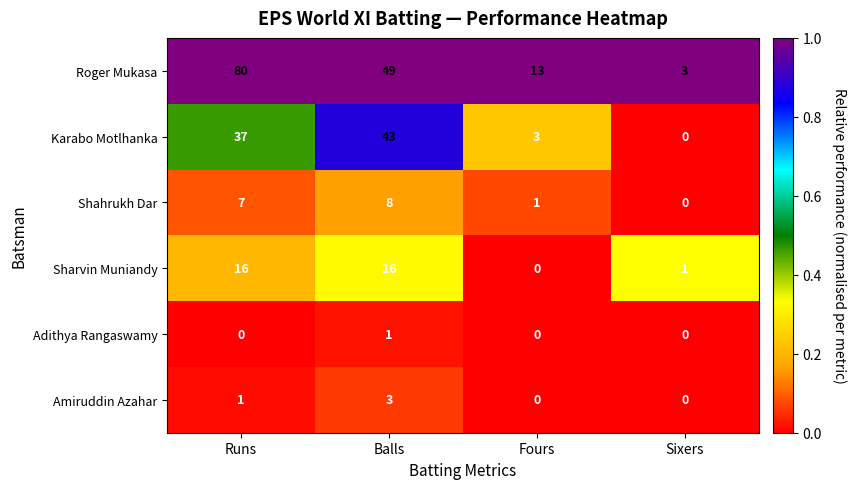

At which category is the sum across all series the highest?

Runs